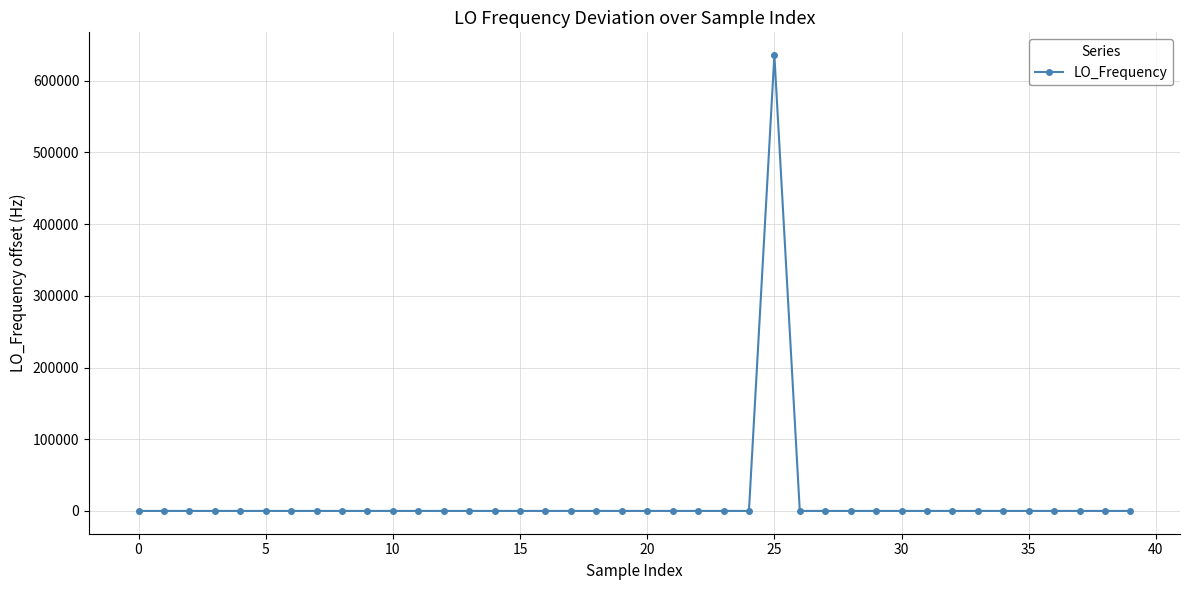

How many data points are less than 0?

19